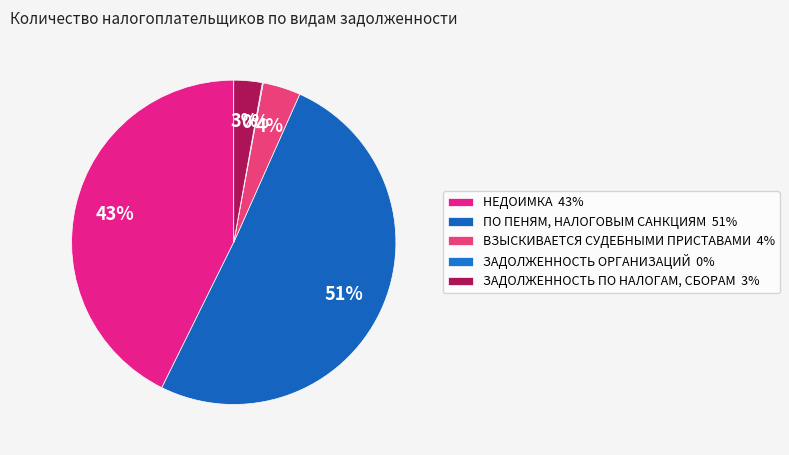

Which category has the biggest portion of the pie?

ПО ПЕНЯМ, НАЛОГОВЫМ САНКЦИЯМ